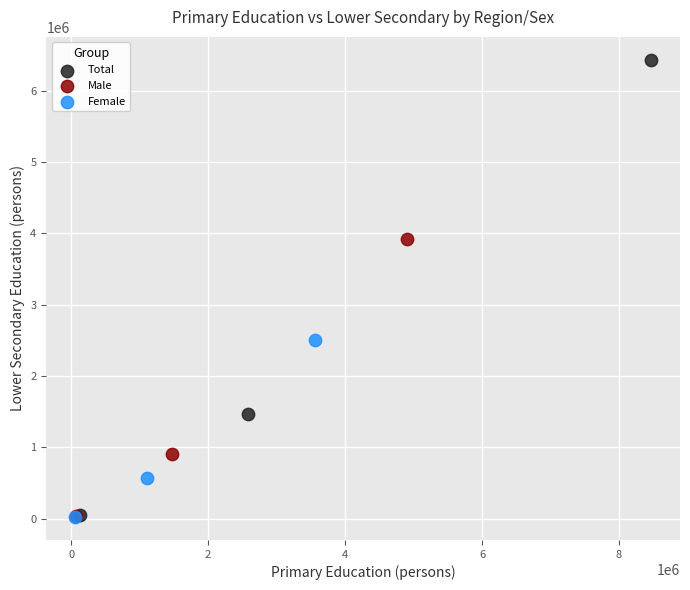

Which series has the largest Y range (max minus min)?

Total